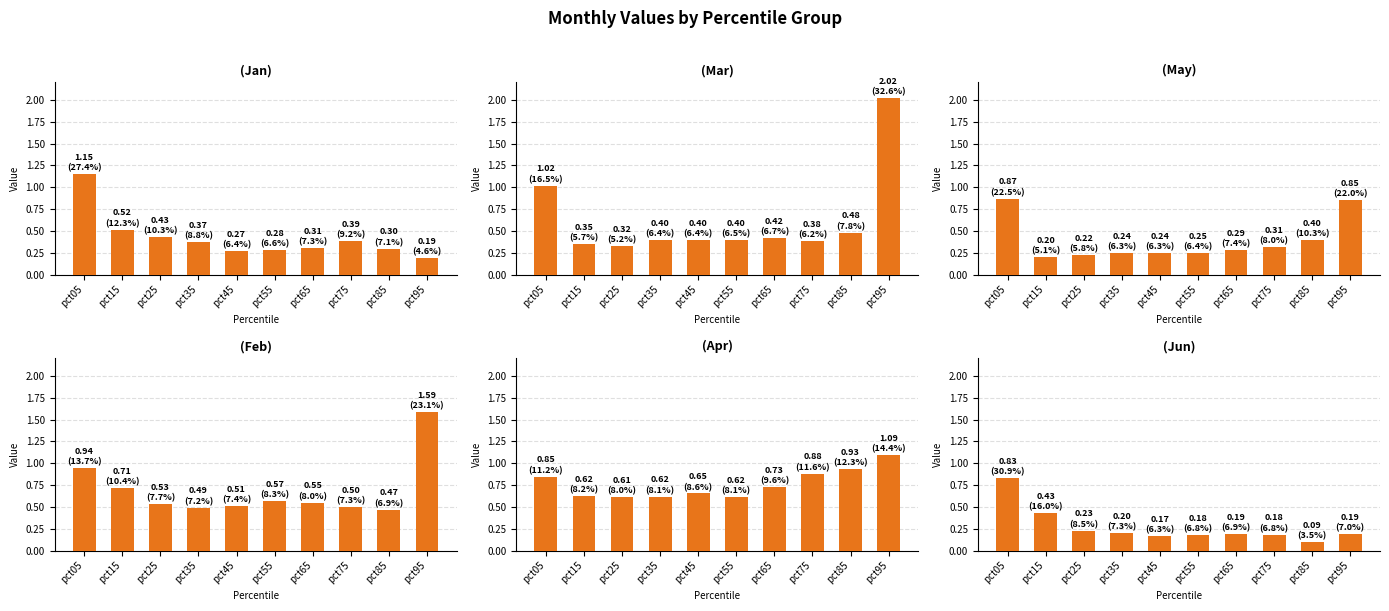

Rank the categories by May value from lowest to highest.

pct15, pct25, pct45, pct35, pct55, pct65, pct75, pct85, pct95, pct05